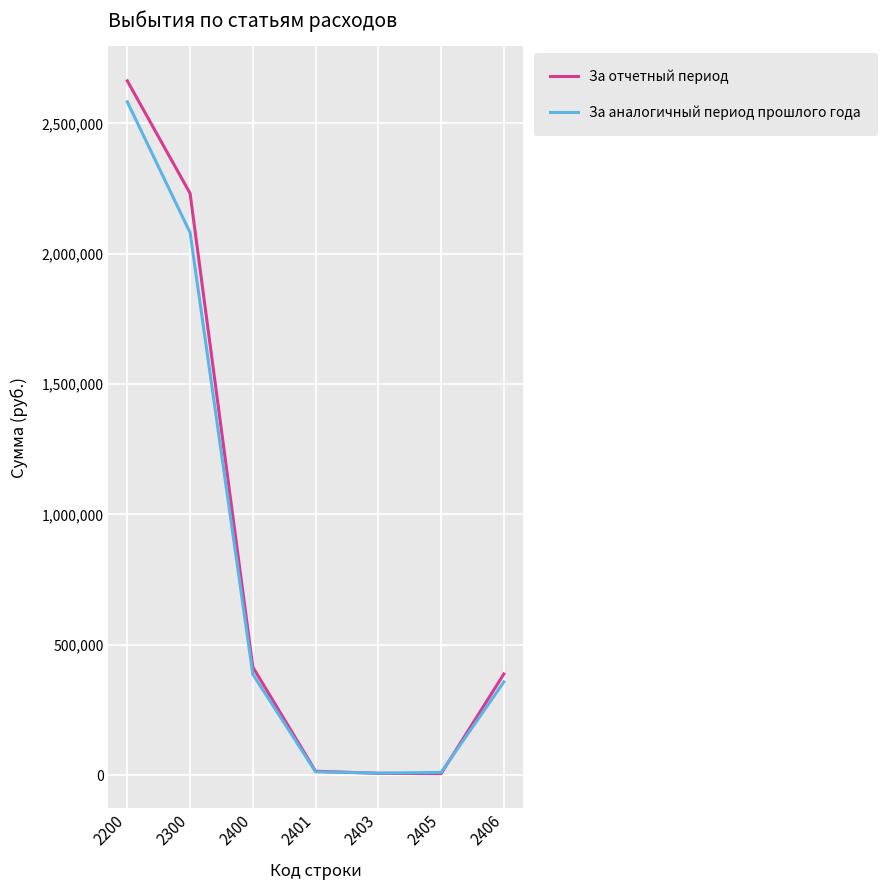

Which series changed the most between 2200 and 2403?

За отчетный период